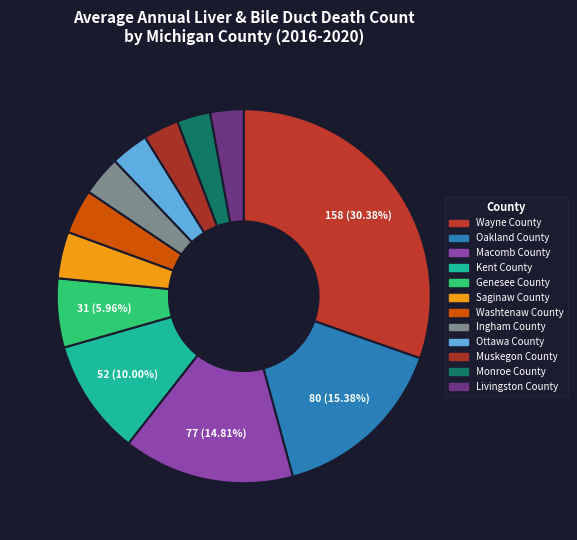

How many segments does this pie chart have?

12